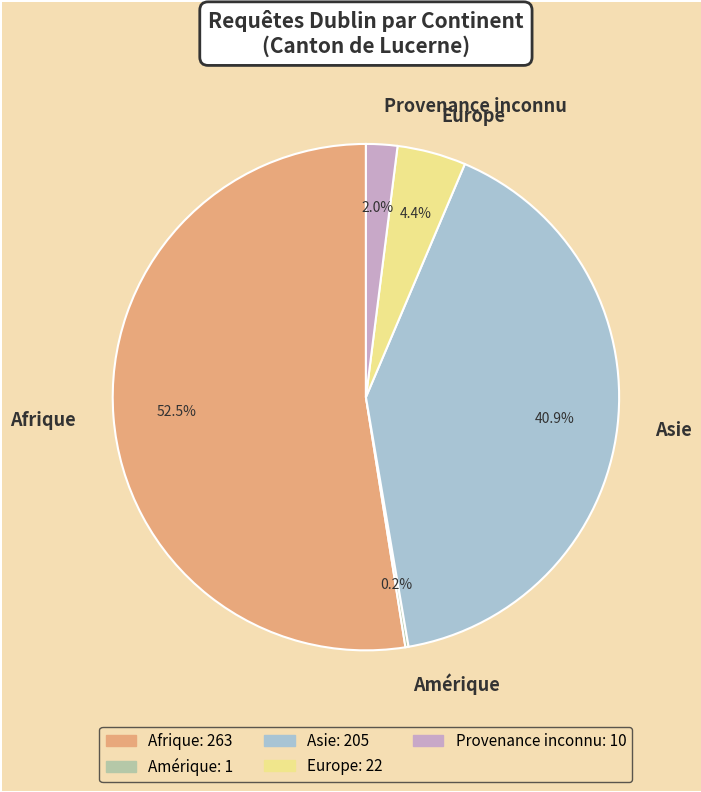

Between Afrique and Asie, which is larger?

Afrique